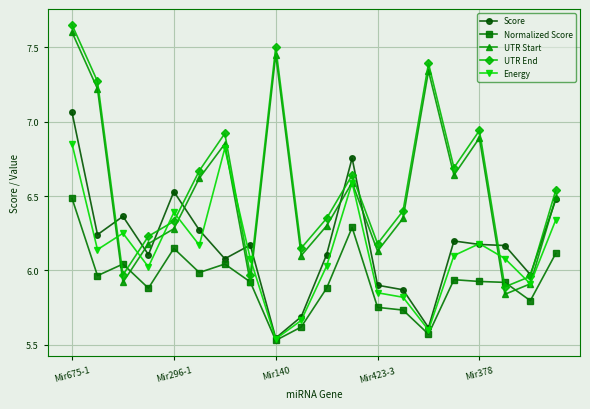

How many data points in UTR Start are above 6?

16